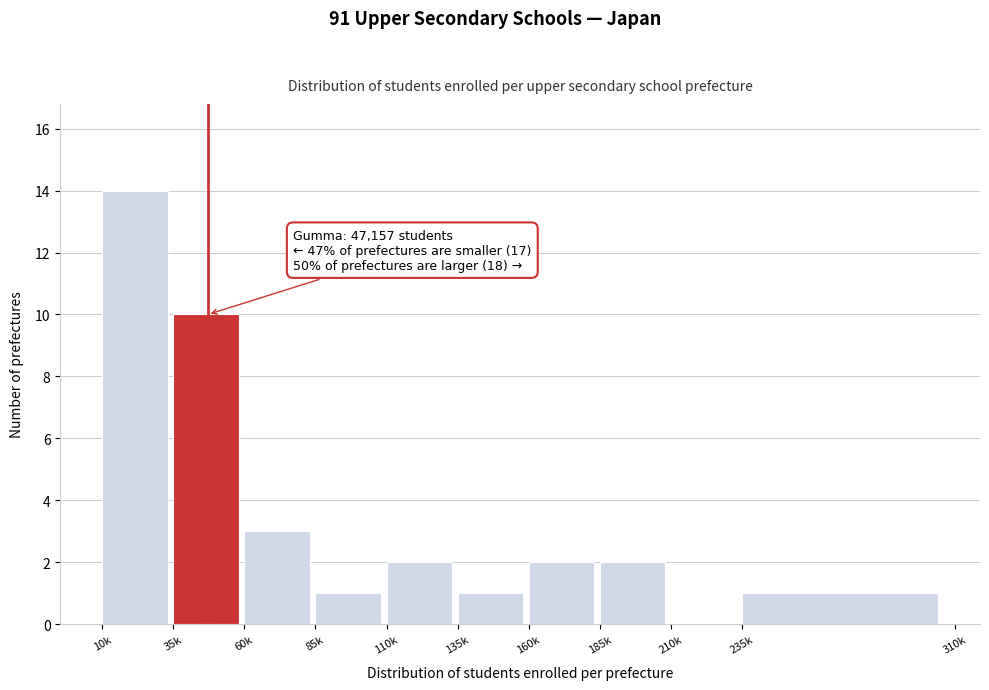

Reading left to right, list all the values displayed in this chart.

10k=14	35k=10	60k=3	85k=1	110k=2	135k=1	160k=2	185k=2	210k=0	235k=1